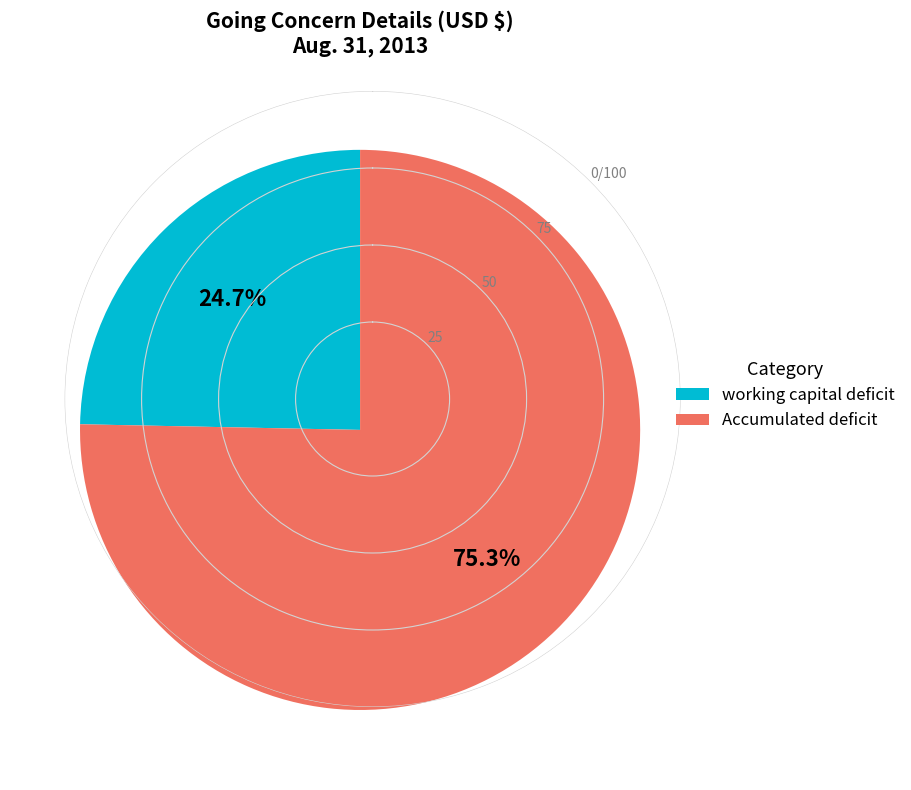

True or false: Accumulated deficit accounts for 75% of the total.

True